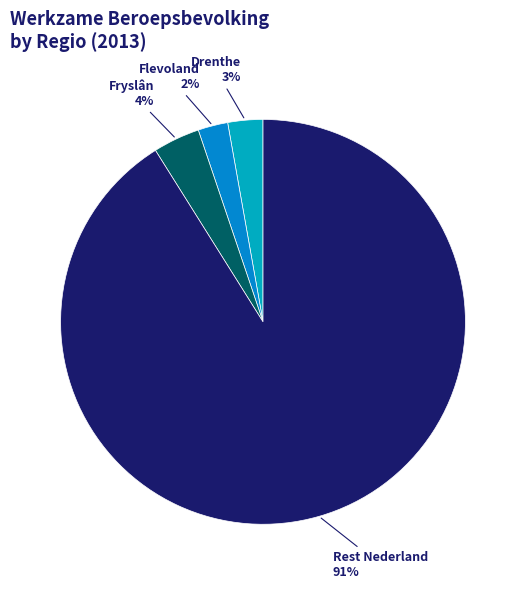

Does any single category account for the majority?

Yes